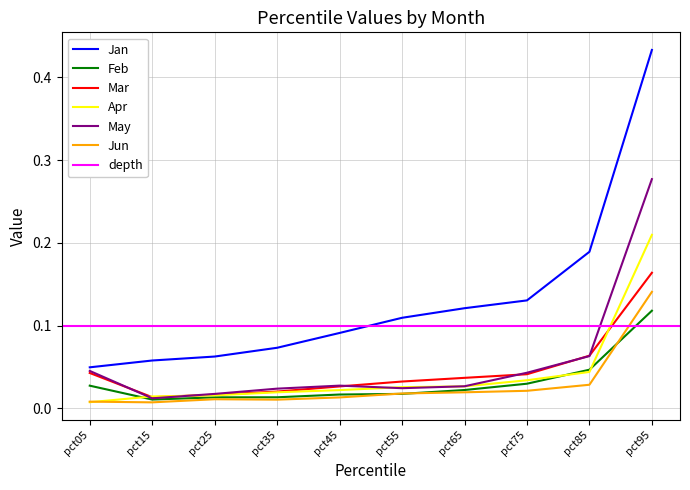

Reading right to left, transcribe all the data shown in this chart.

Jan: pct95=0.4	pct85=0.2	pct75=0.1	pct65=0.1	pct55=0.1	pct45=0.1	pct35=0.1	pct25=0.1	pct15=0.1	pct05=0.0
Feb: pct95=0.1	pct85=0.0	pct75=0.0	pct65=0.0	pct55=0.0	pct45=0.0	pct35=0.0	pct25=0.0	pct15=0.0	pct05=0.0
Mar: pct95=0.2	pct85=0.1	pct75=0.0	pct65=0.0	pct55=0.0	pct45=0.0	pct35=0.0	pct25=0.0	pct15=0.0	pct05=0.0
Apr: pct95=0.2	pct85=0.0	pct75=0.0	pct65=0.0	pct55=0.0	pct45=0.0	pct35=0.0	pct25=0.0	pct15=0.0	pct05=0.0
May: pct95=0.3	pct85=0.1	pct75=0.0	pct65=0.0	pct55=0.0	pct45=0.0	pct35=0.0	pct25=0.0	pct15=0.0	pct05=0.0
Jun: pct95=0.1	pct85=0.0	pct75=0.0	pct65=0.0	pct55=0.0	pct45=0.0	pct35=0.0	pct25=0.0	pct15=0.0	pct05=0.0